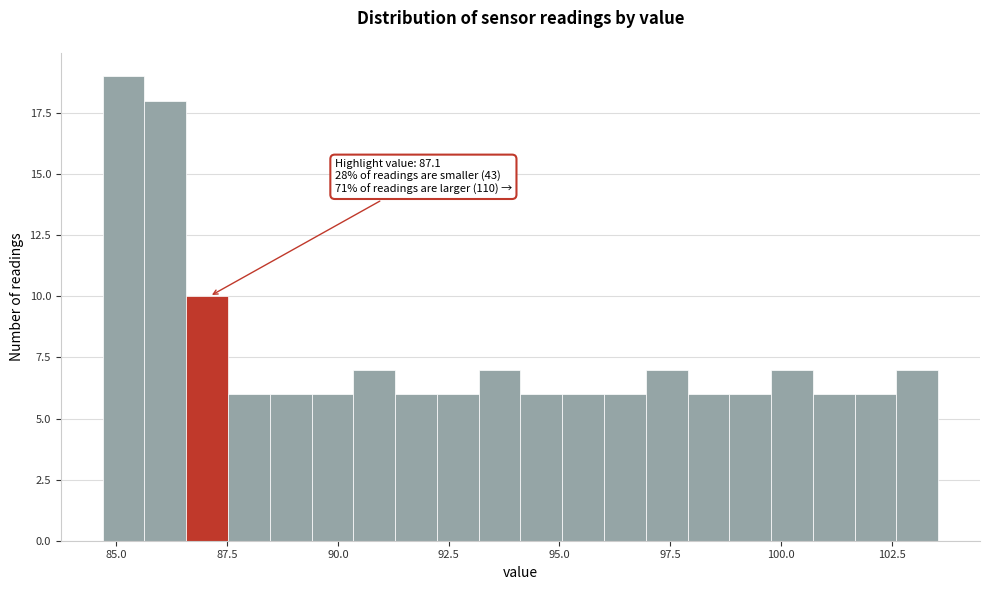

Around what value on the x-axis is the tallest bar? Give the approximate position of its centre, as read against the axis.

85.0